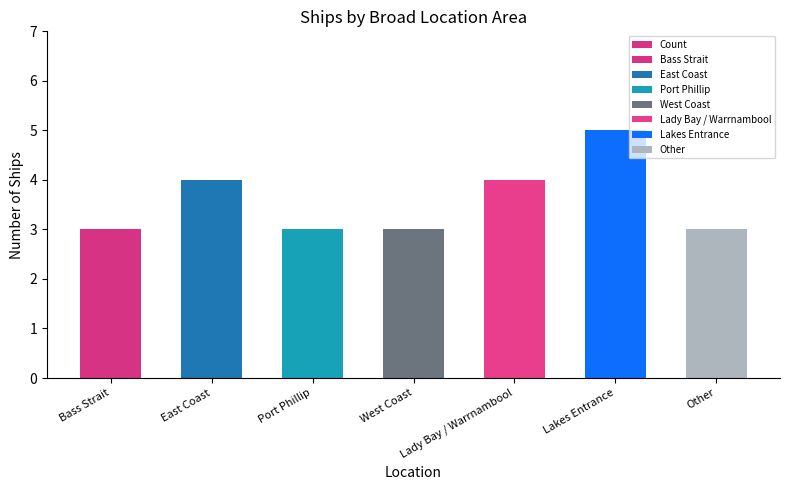

What is the sum of the values at Lakes Entrance and Bass Strait?

8